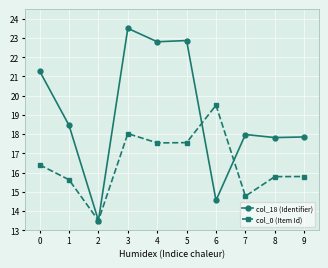

Where is the first local maximum for col_0 (Item Id)?

3